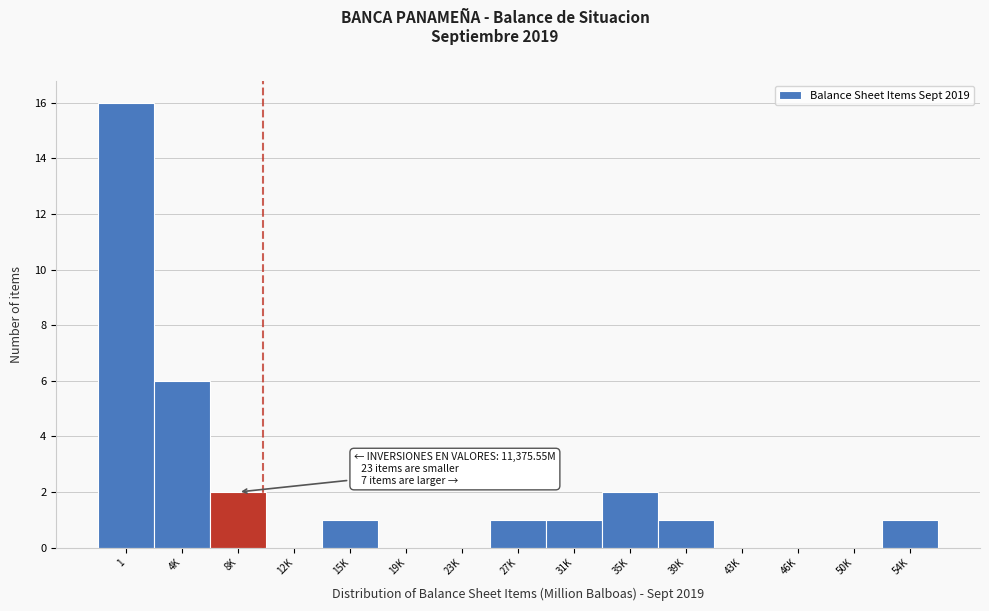

Reading left to right, extract all data points from this chart.

1=16	4K=6	8K=2	12K=0	15K=1	19K=0	23K=0	27K=1	31K=1	35K=2	39K=1	43K=0	46K=0	50K=0	54K=1